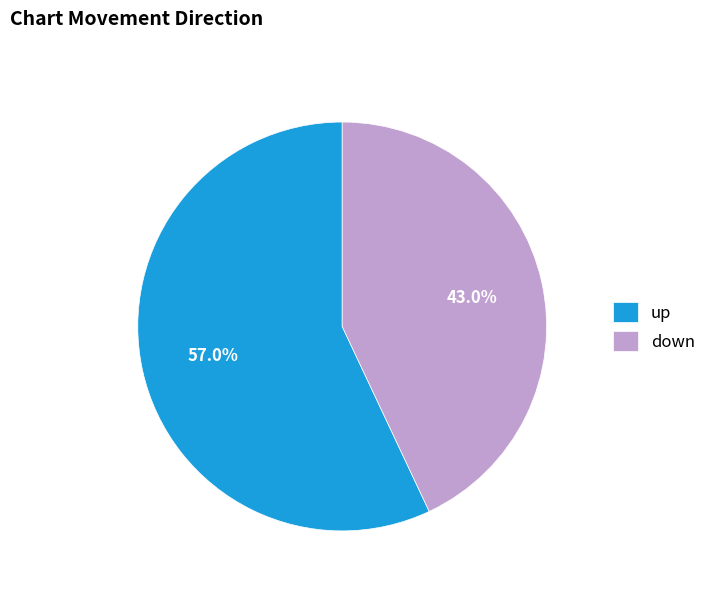

What percentage do down and up together represent?

100.0%